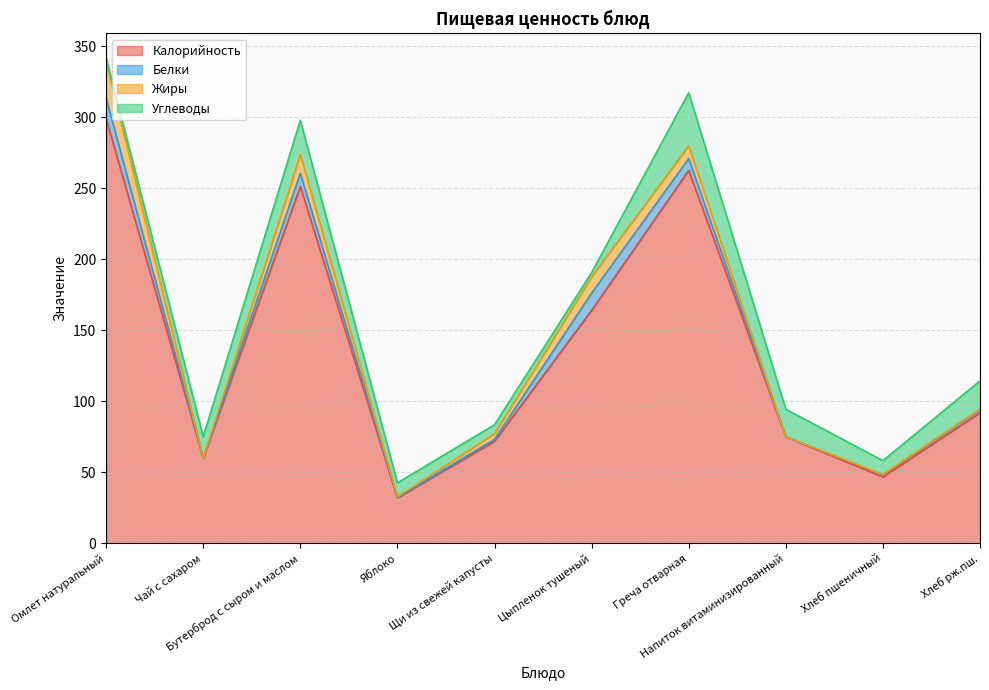

What is the sum of the Углеводы values at Хлеб пшеничный and Яблоко?

19.5